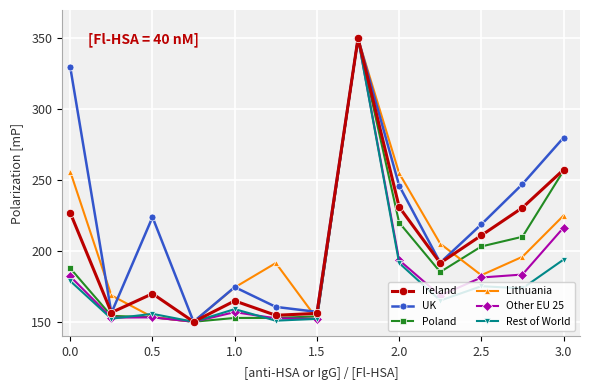

What is the value of the Other EU 25 point at the 7th from the left?

152.1